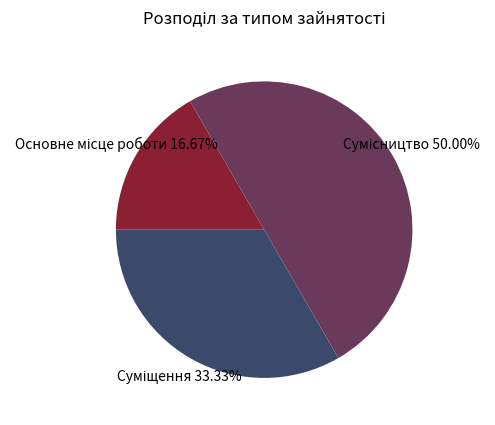

How many segments does this pie chart have?

3